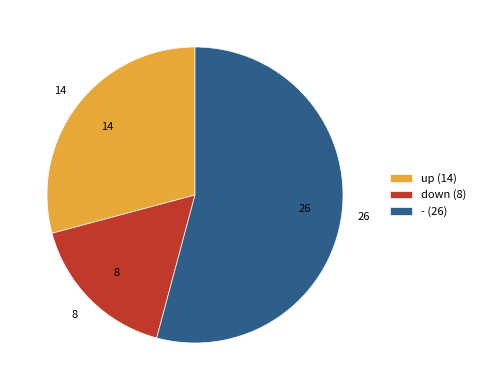

Between up (14) and - (26), which is larger?

- (26)